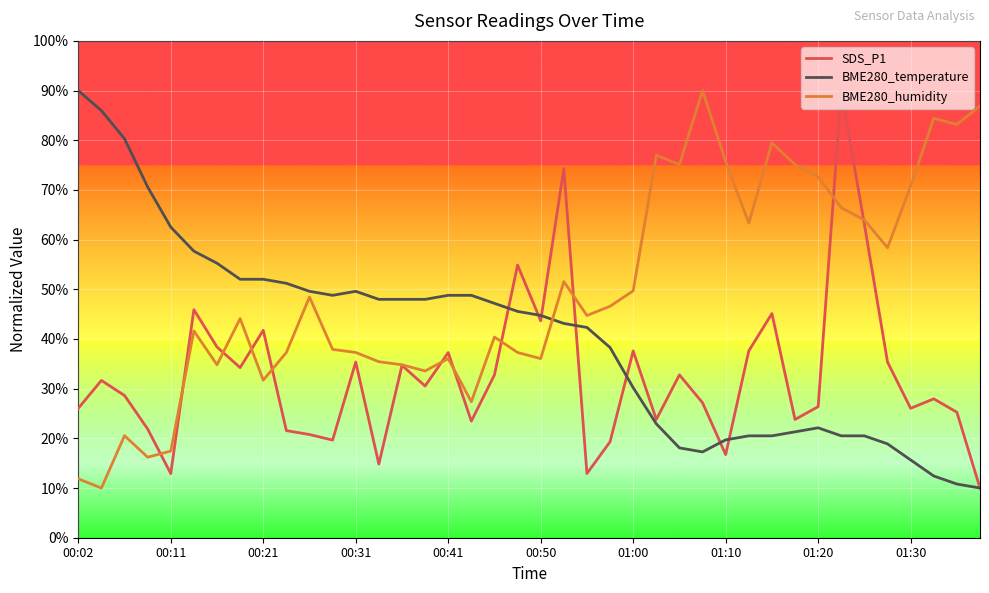

Rank the series by their average value, from highest to lowest.

BME280_humidity, BME280_temperature, SDS_P1